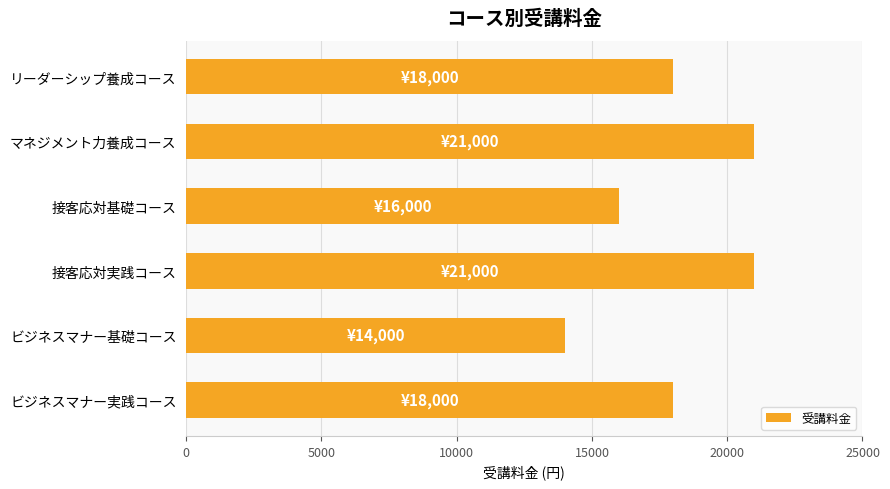

Count the values in the range 16000 to 21000.

5